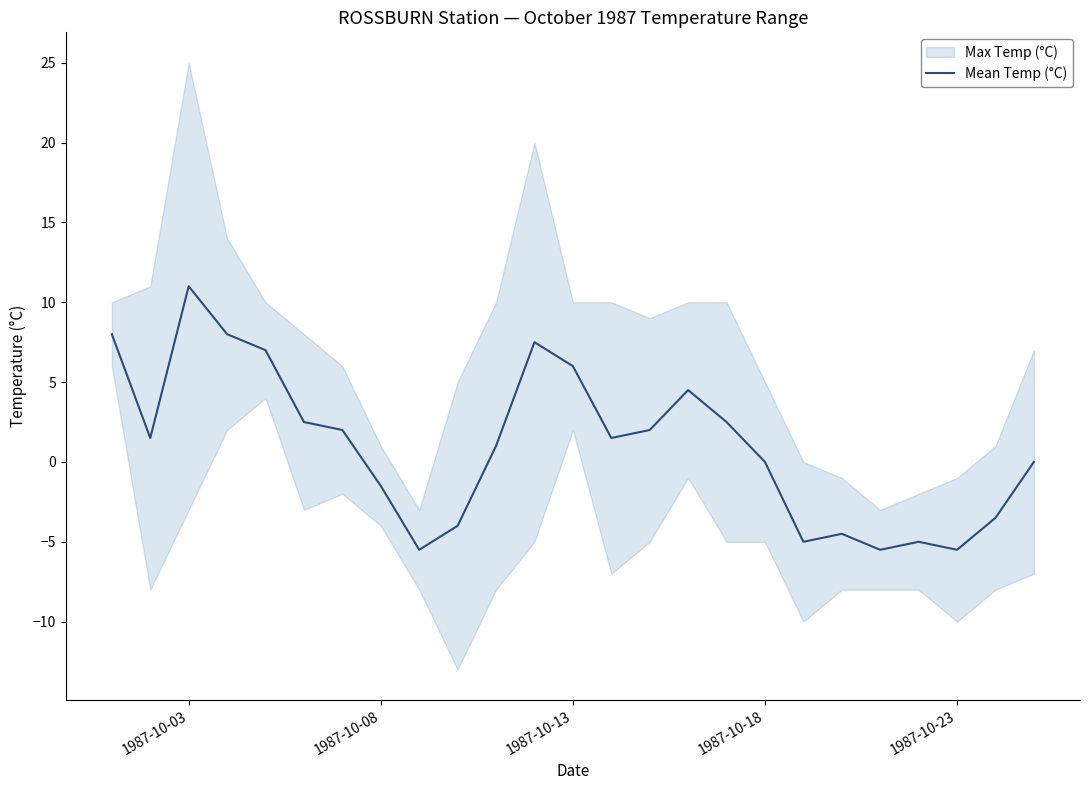

How many interior local peaks (higher than both neighbors) does the data have?

5